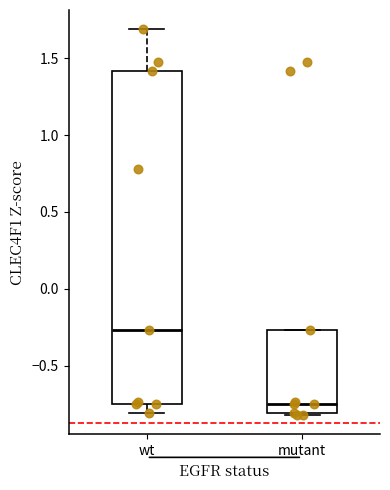

Reading left to right, transcribe this box plot: for each box, give where its median line is, the range the box spans, and where its two whiskers end, as read against the y-axis. The values are not printed on the chart, so give them approximately, as read against the axis.

wt: median -0.25, box -0.75 to 1.40, whiskers -0.80 to 1.70
mutant: median -0.75, box -0.80 to -0.25, whiskers -0.80 to -0.25